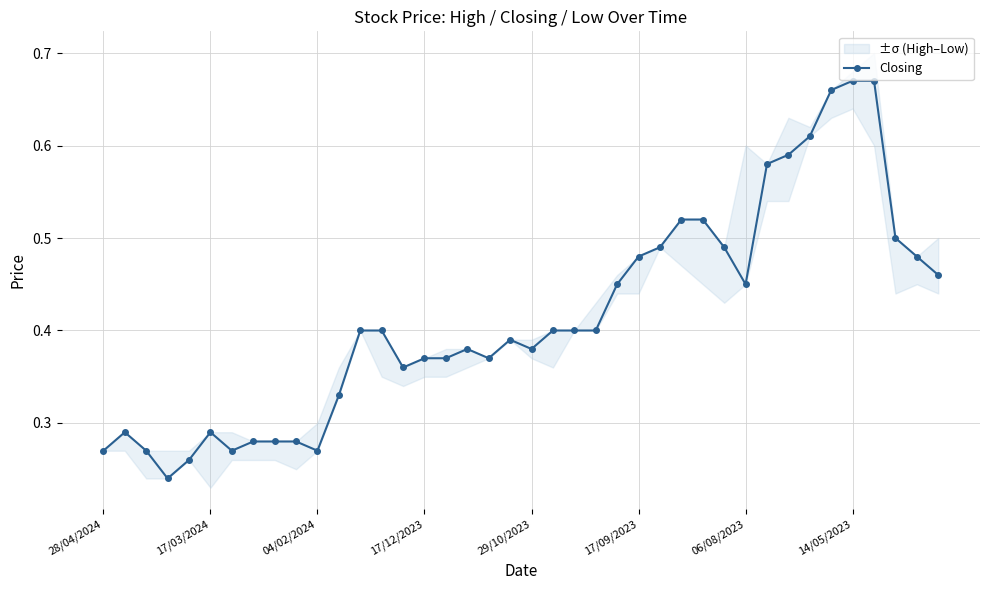

What is the smallest value displayed?

0.2